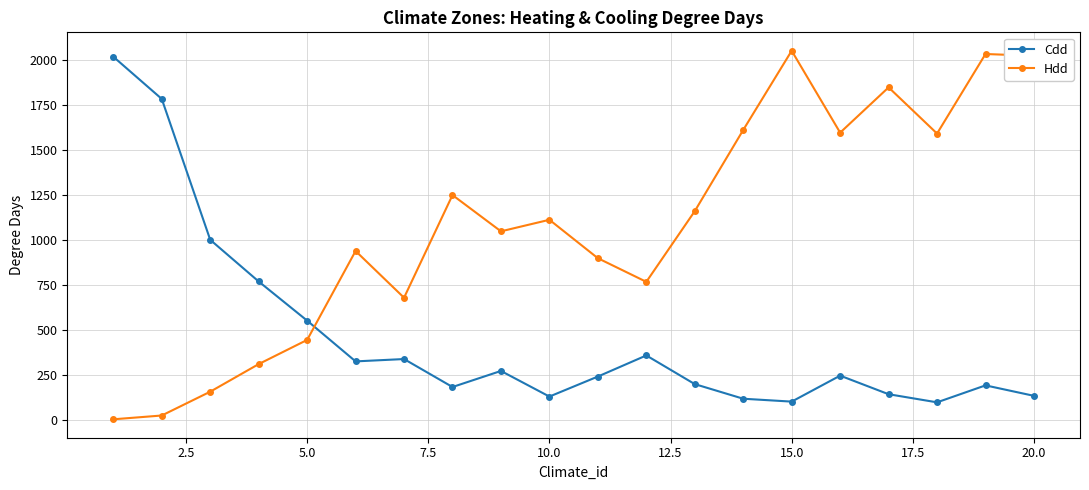

What are all the series names shown in the legend?

Cdd, Hdd